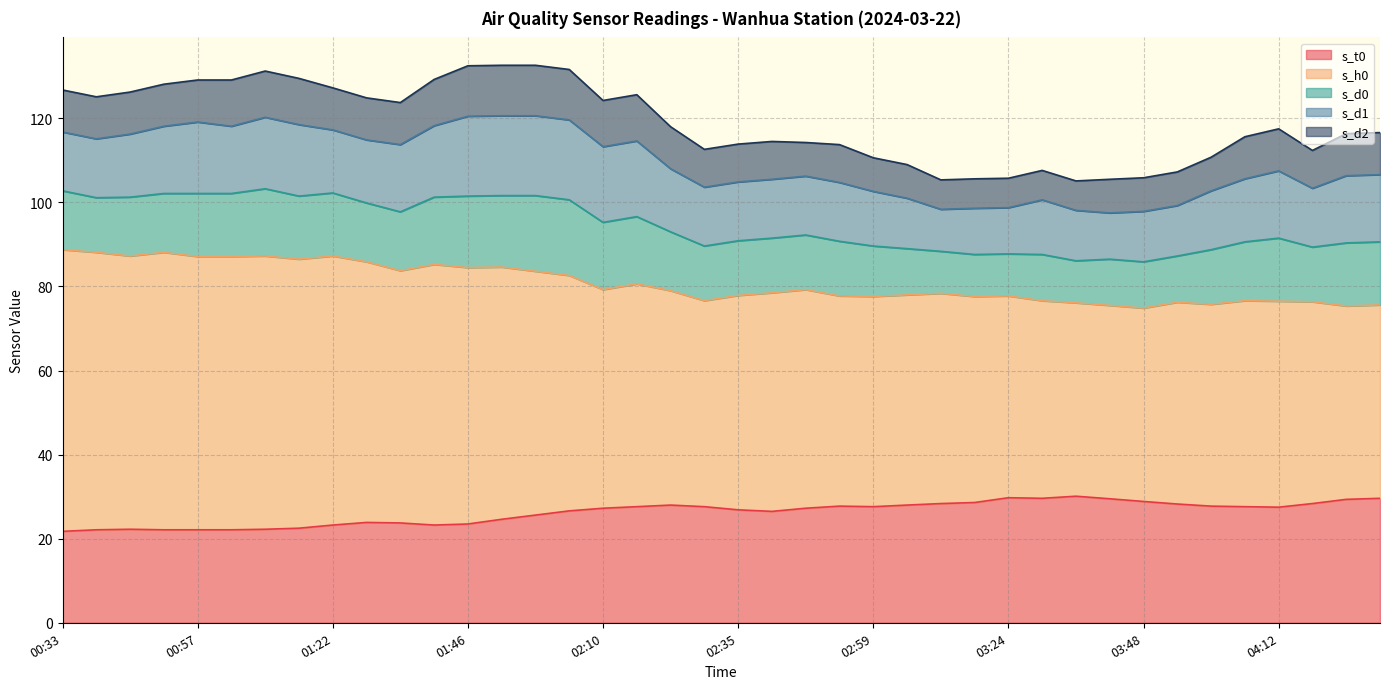

True or false: s_t0 and s_d0 cross at least once.

False